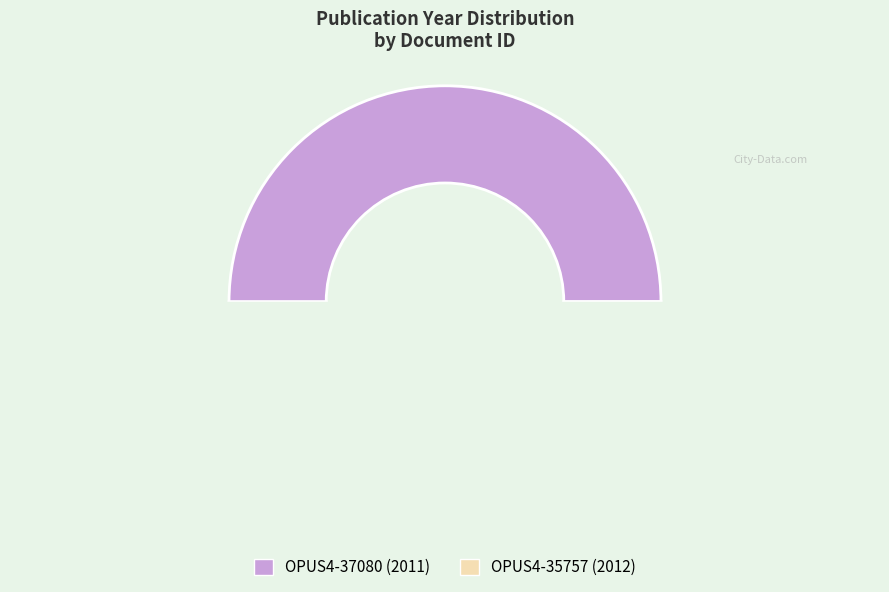

What percentage is the OPUS4-35757 slice, to the nearest percent?

50%